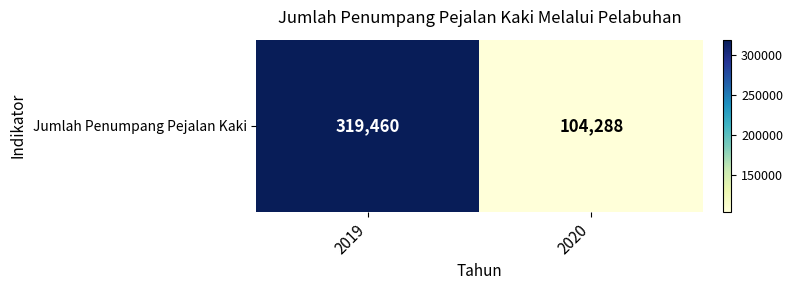

At which category does the chart reach its peak across all series?

2019